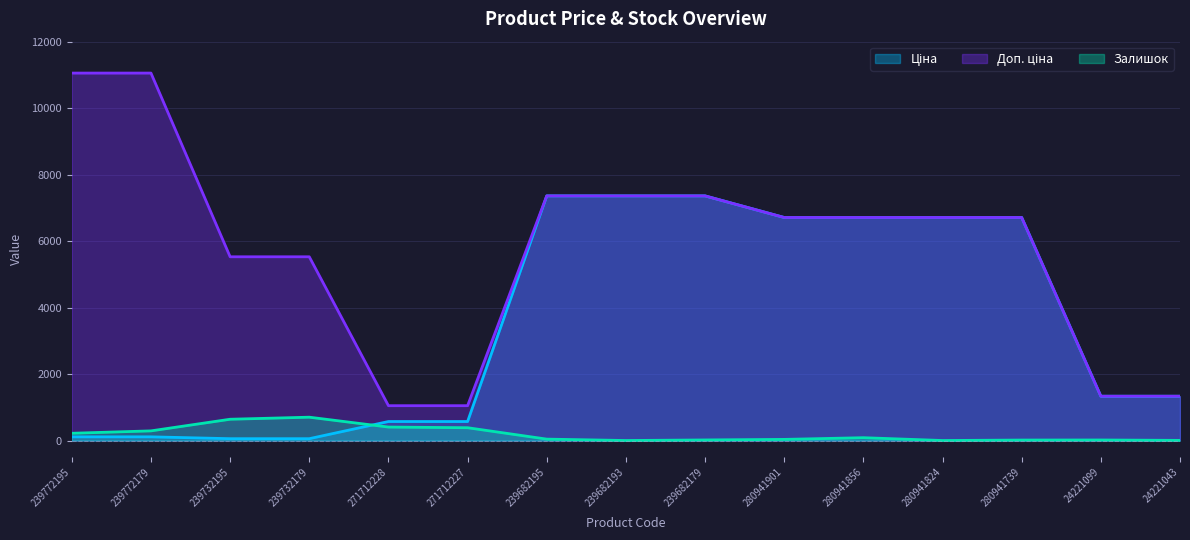

What is the value of the Доп. ціна point at the 13th from the left?

6710.2